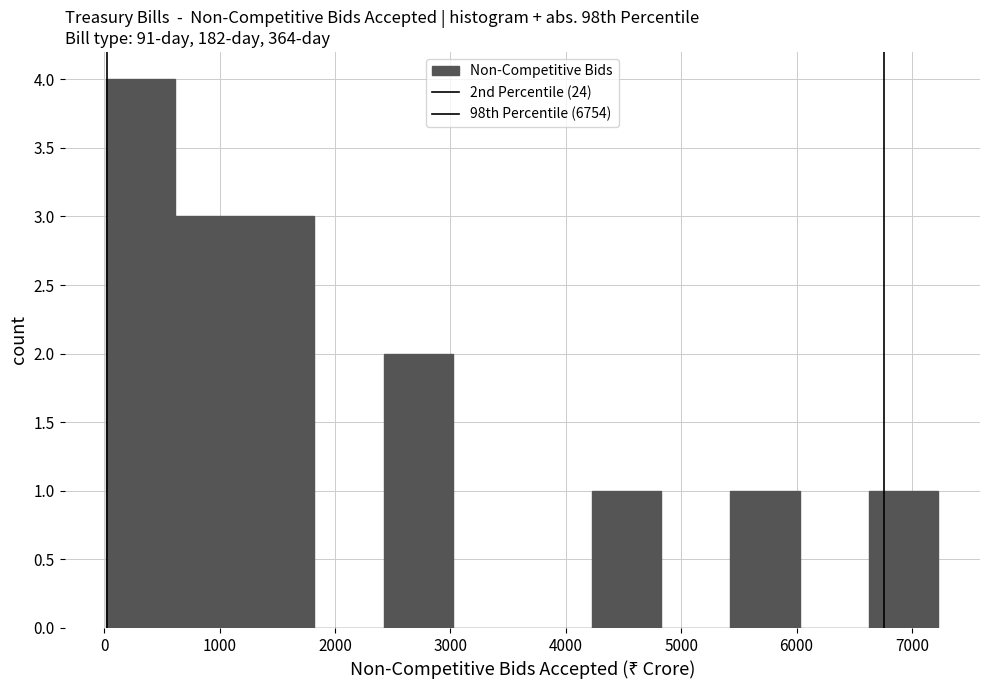

What is the height of the bar covering 600 to 1200 on the x-axis? Neither the bar edges nor the heights are printed on the chart, so give them approximately, as read against the axes.

3